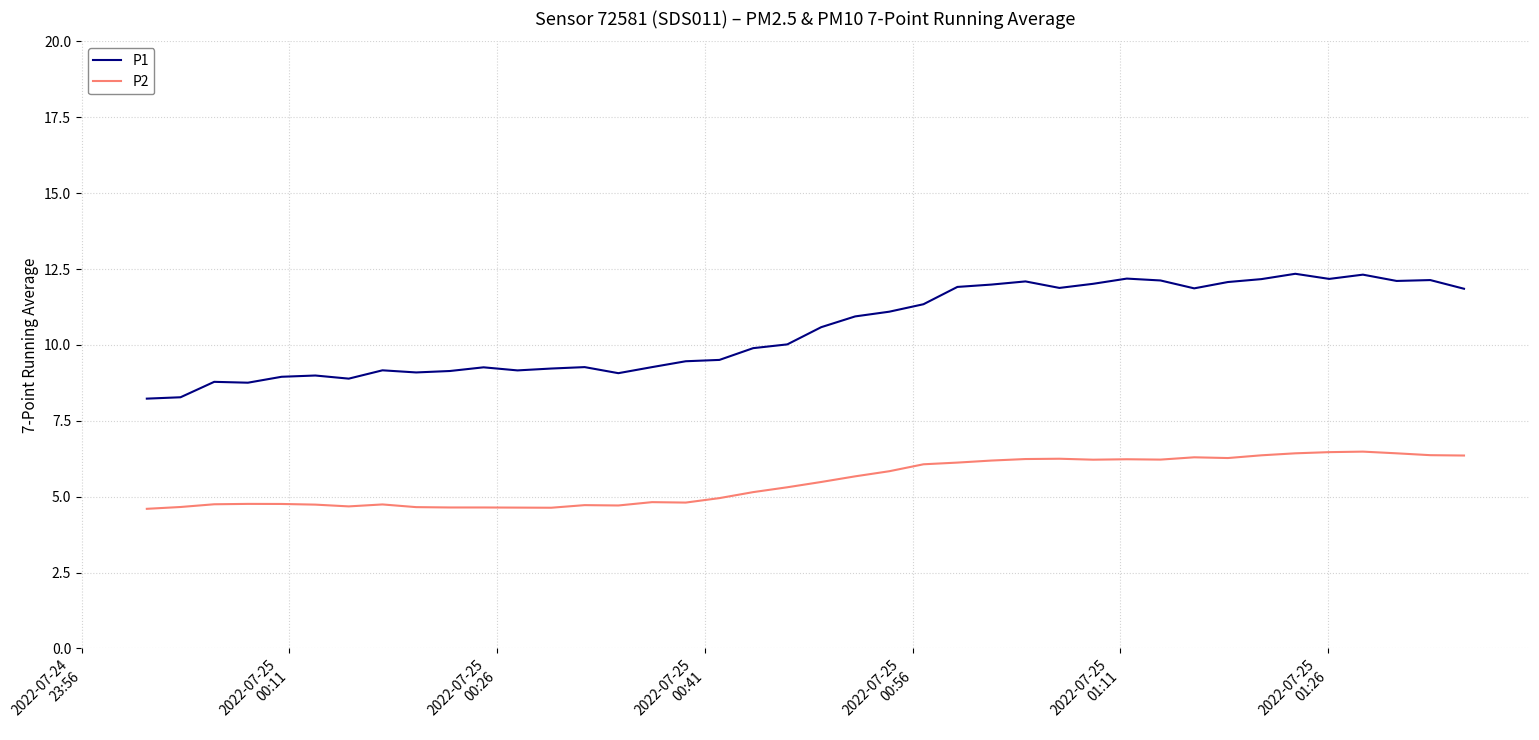

Which series has the largest range (max minus min)?

P1